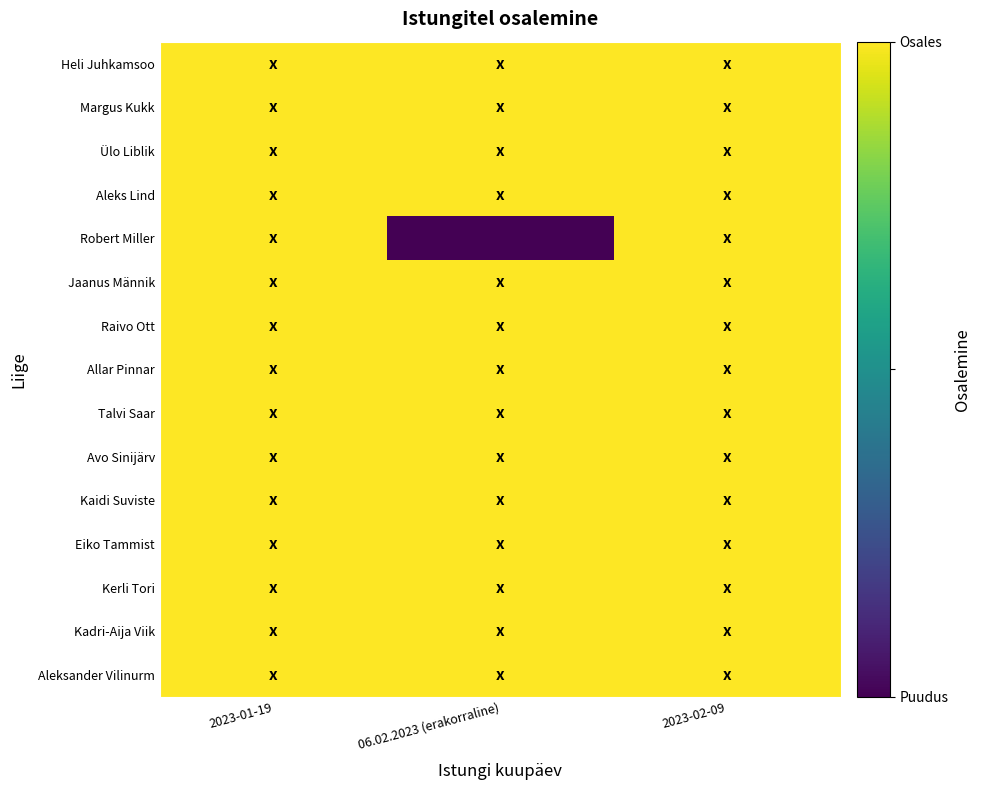

Which series has the widest spread of values?

Robert Miller